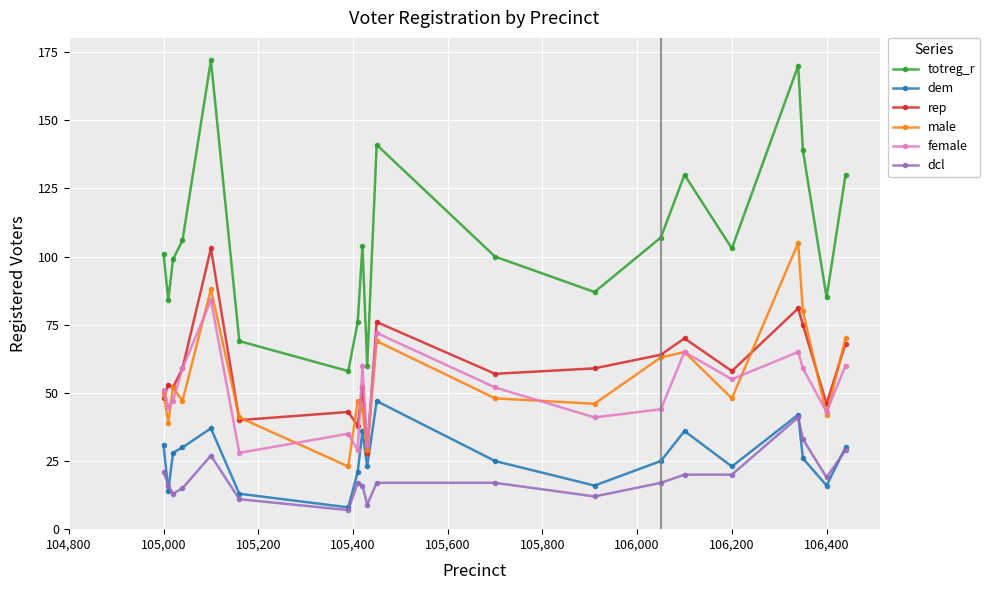

In dem, how many points are higher than both neighbors (excluding endpoints)?

5